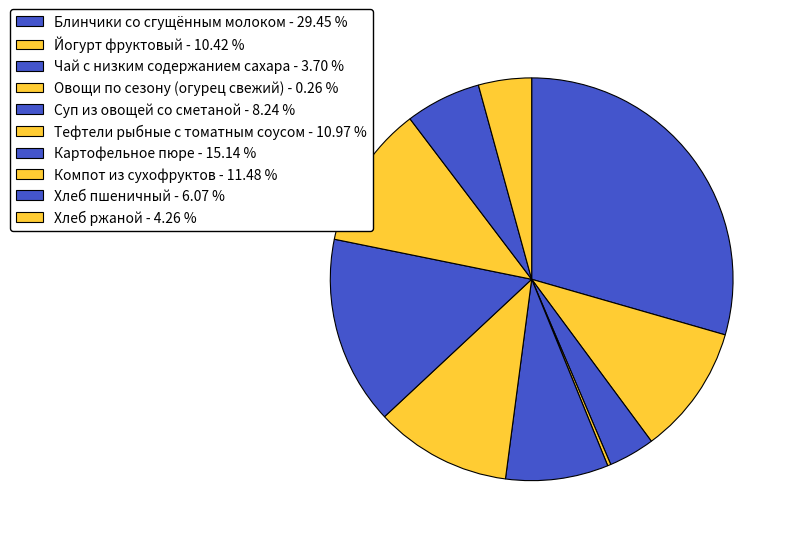

Is Овощи по сезону (огурец свежий) the majority of the pie?

No